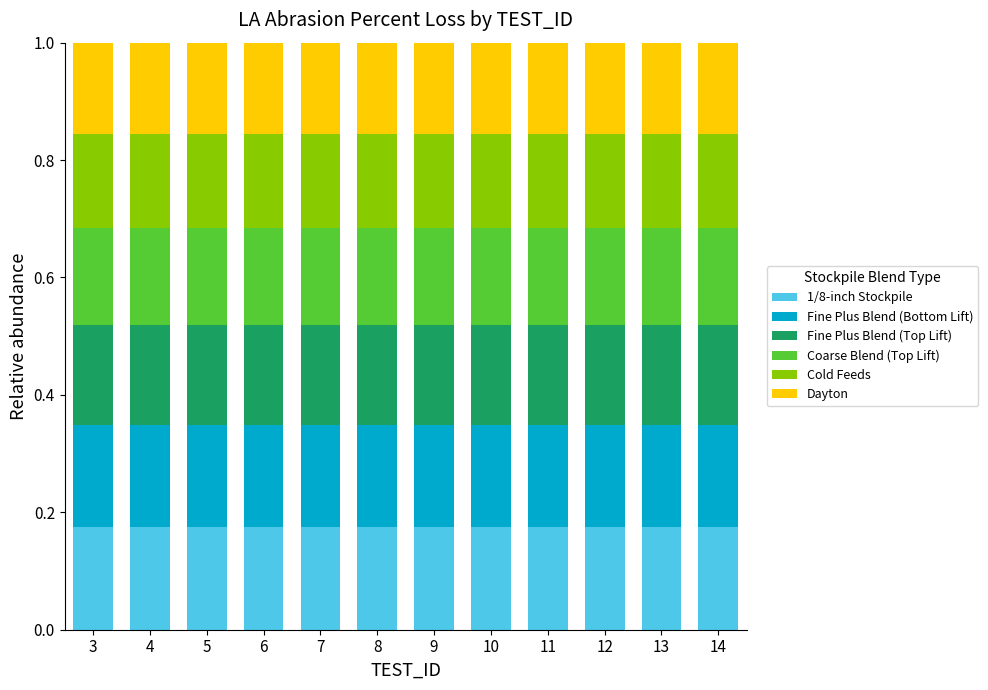

How many data points does each series have?

12